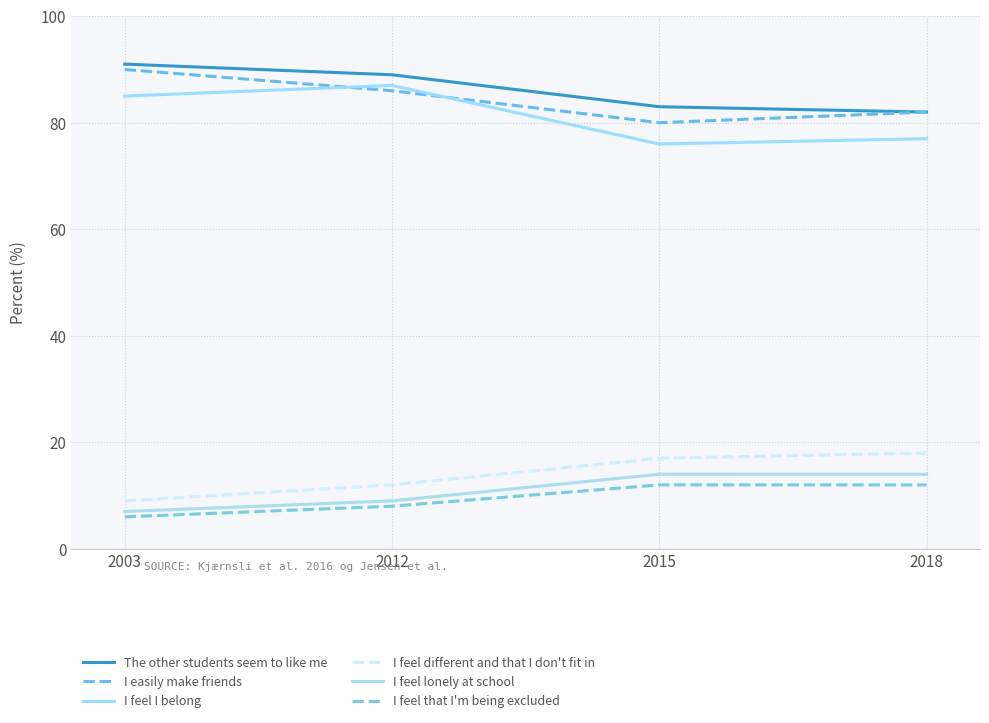

Does the chart display data point markers on the line(s)?

No